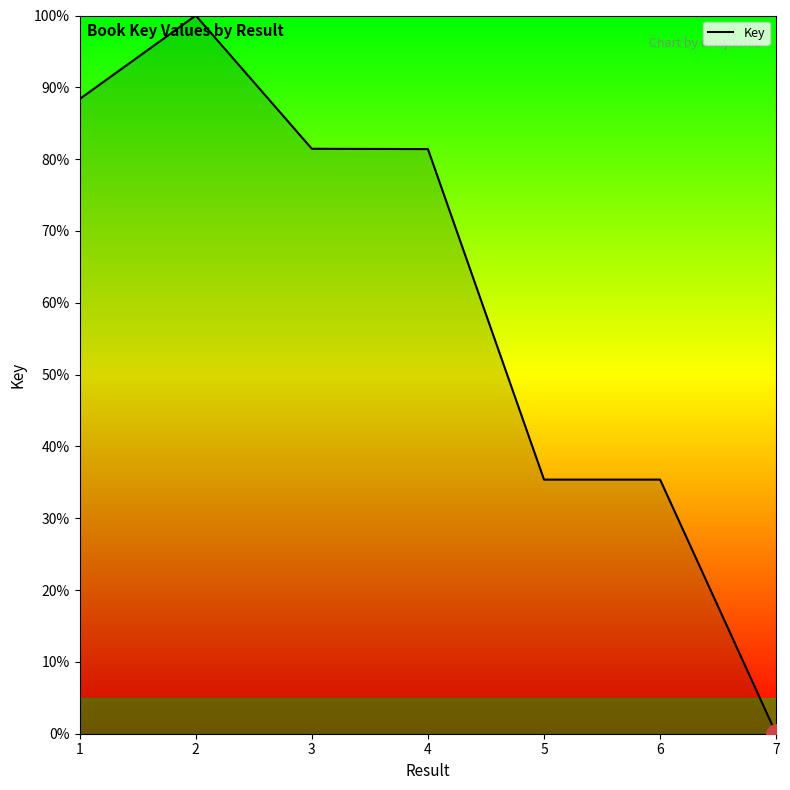

Approximately how many times larger is the value at 6 compared to 5?

1.0